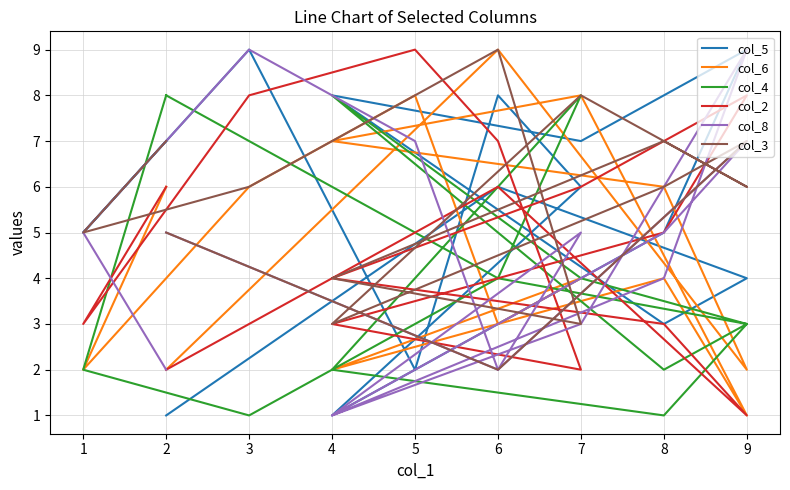

How many lines are shown in the chart?

6